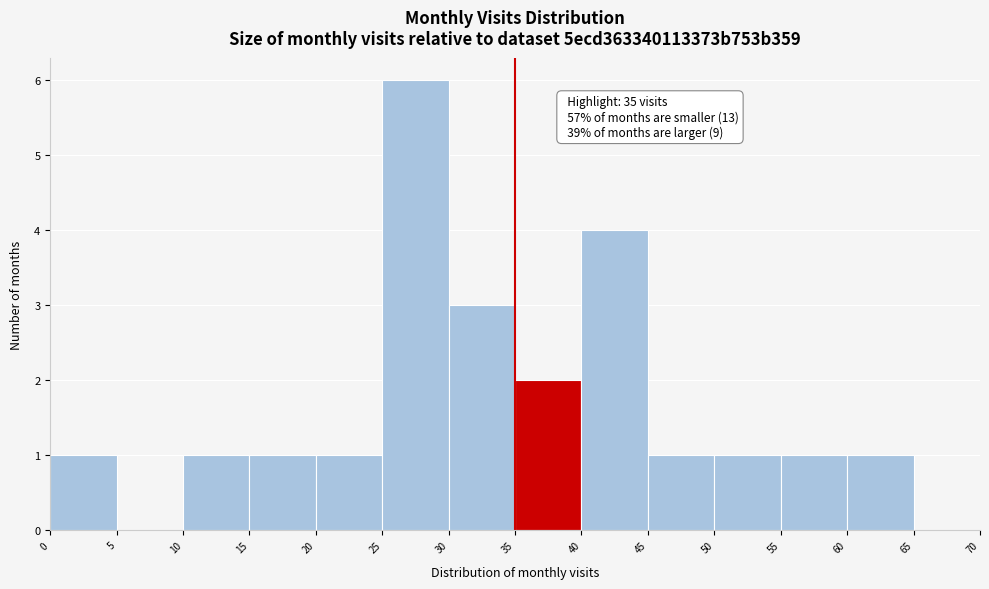

Which range on the x-axis has the tallest bar?

25 to 30